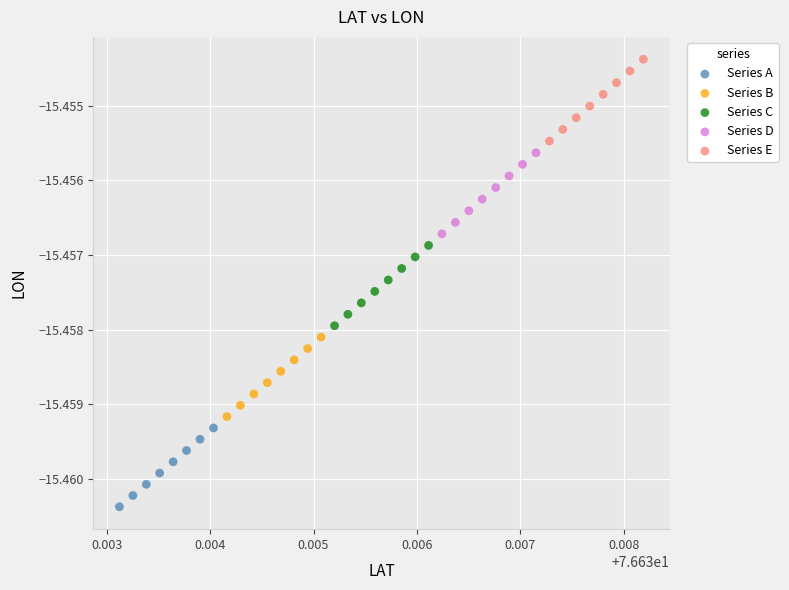

Which series has the largest Y range (max minus min)?

Series E